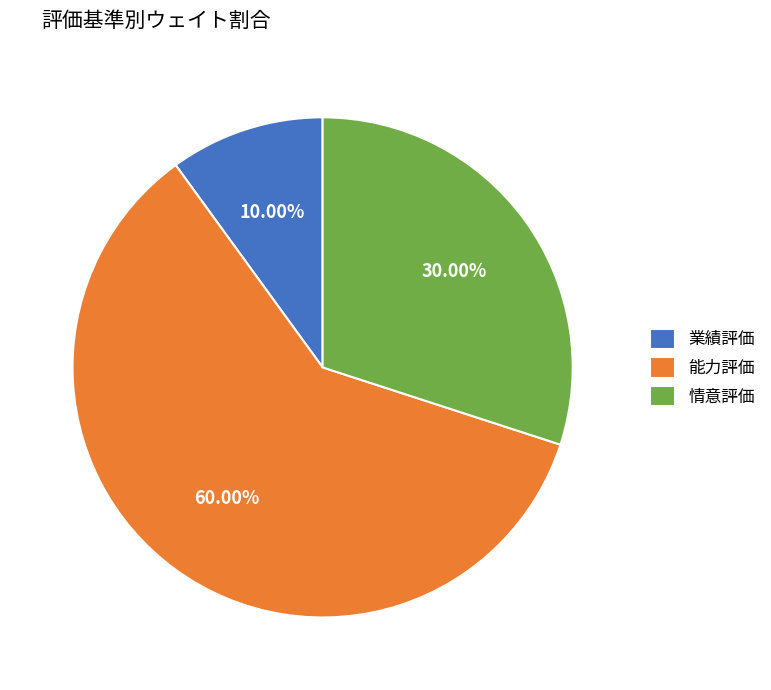

Which category has the biggest portion of the pie?

能力評価